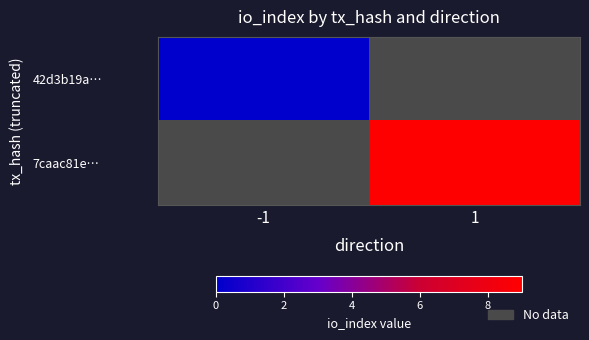

How many series are shown in this chart?

2